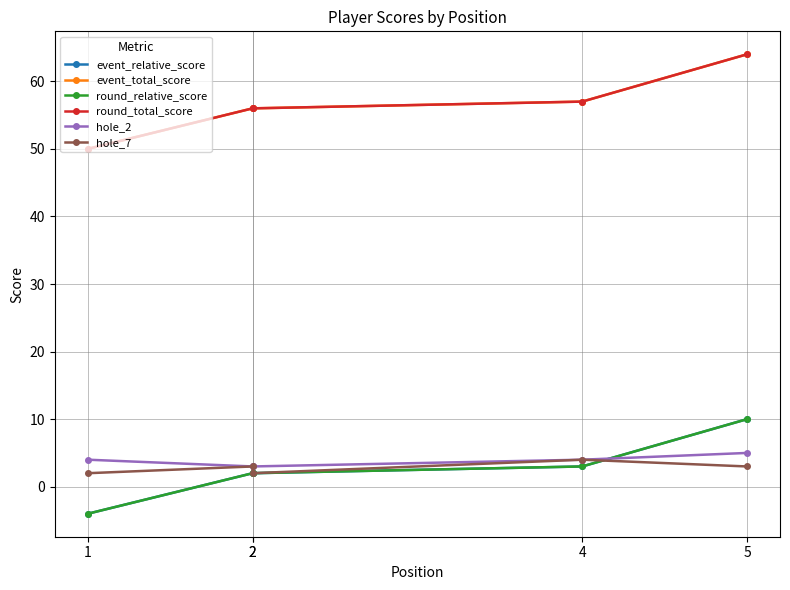

What is the difference between the event_relative_score values at 1 and 2?

6